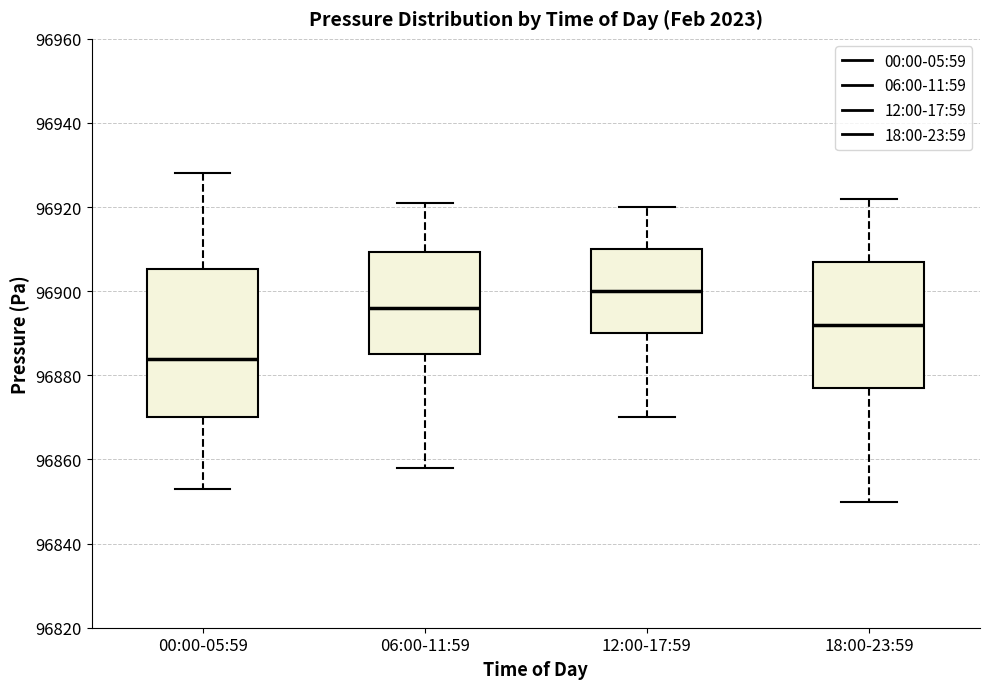

Reading left to right, read every box against the y-axis: the position of its median line, the range the box covers, and the ends of its whiskers. The values are not printed on the chart, so give them approximately, as read against the axis.

00:00-05:59: median 96884, box 96870 to 96906, whiskers 96854 to 96928
06:00-11:59: median 96896, box 96886 to 96910, whiskers 96858 to 96922
12:00-17:59: median 96900, box 96890 to 96910, whiskers 96870 to 96920
18:00-23:59: median 96892, box 96878 to 96908, whiskers 96850 to 96922